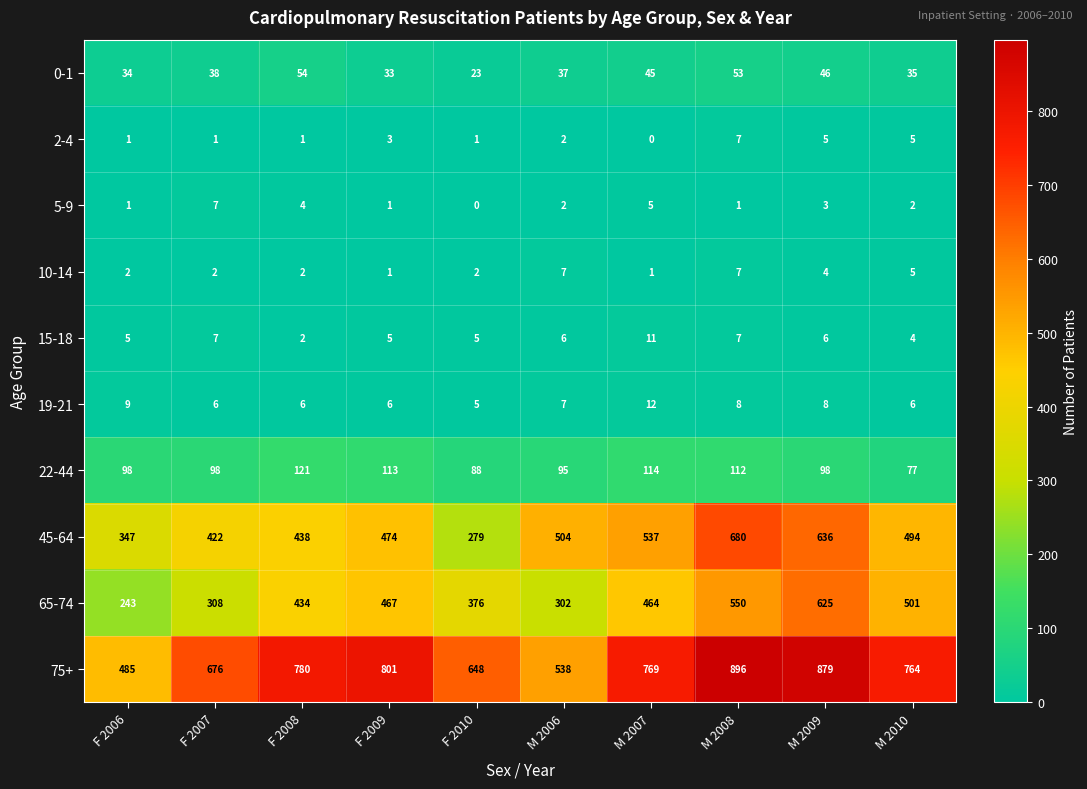

At how many categories does at least one series exceed 215?

10